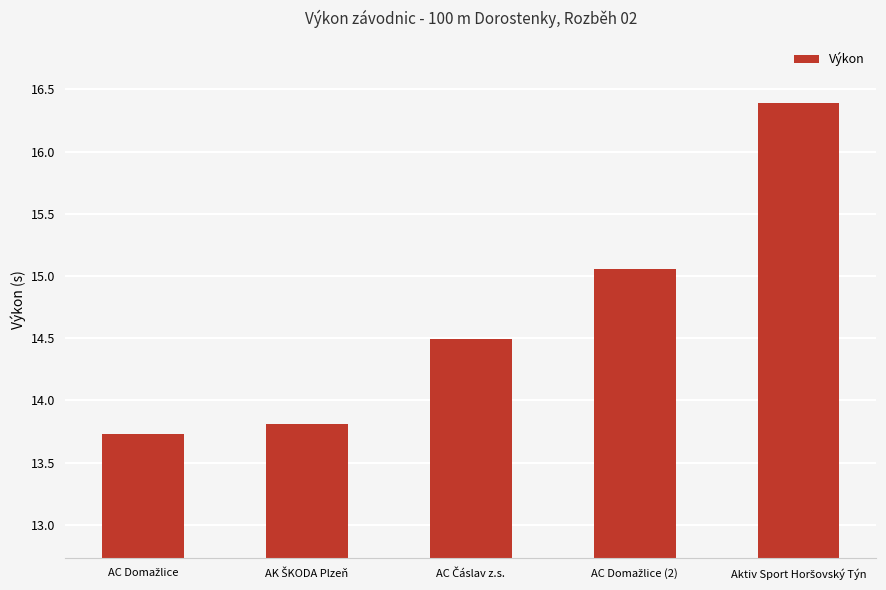

Are the bars grouped side by side (vs. stacked)?

No